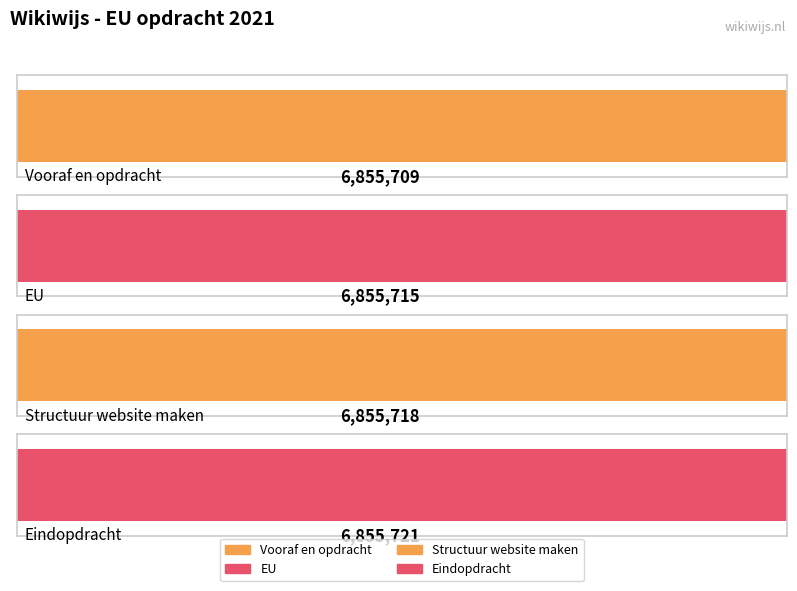

The value at Vooraf en opdracht is 1456659. True or false?

False